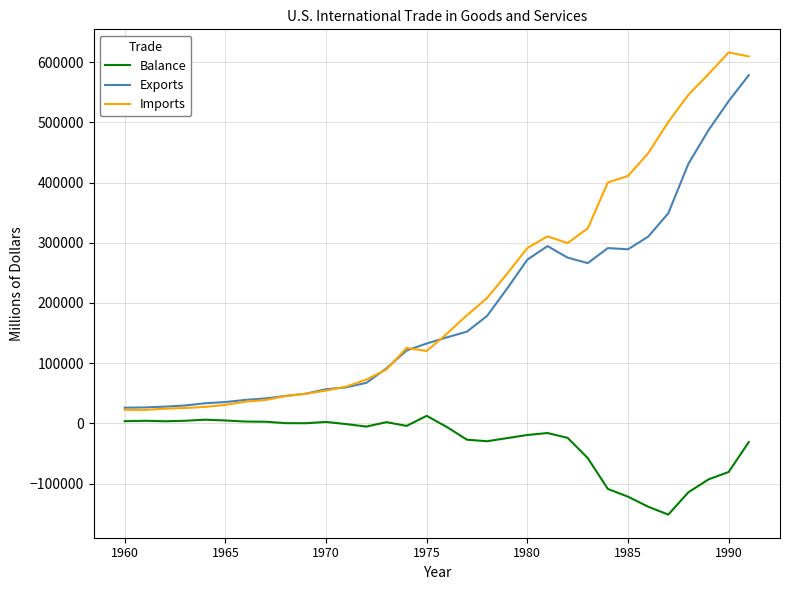

What is the average value of the Exports series?

186173